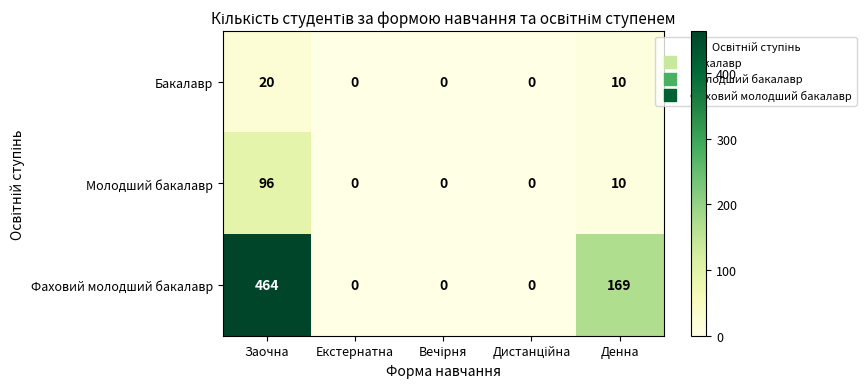

Is it true that Бакалавр equals 10 at Денна?

True